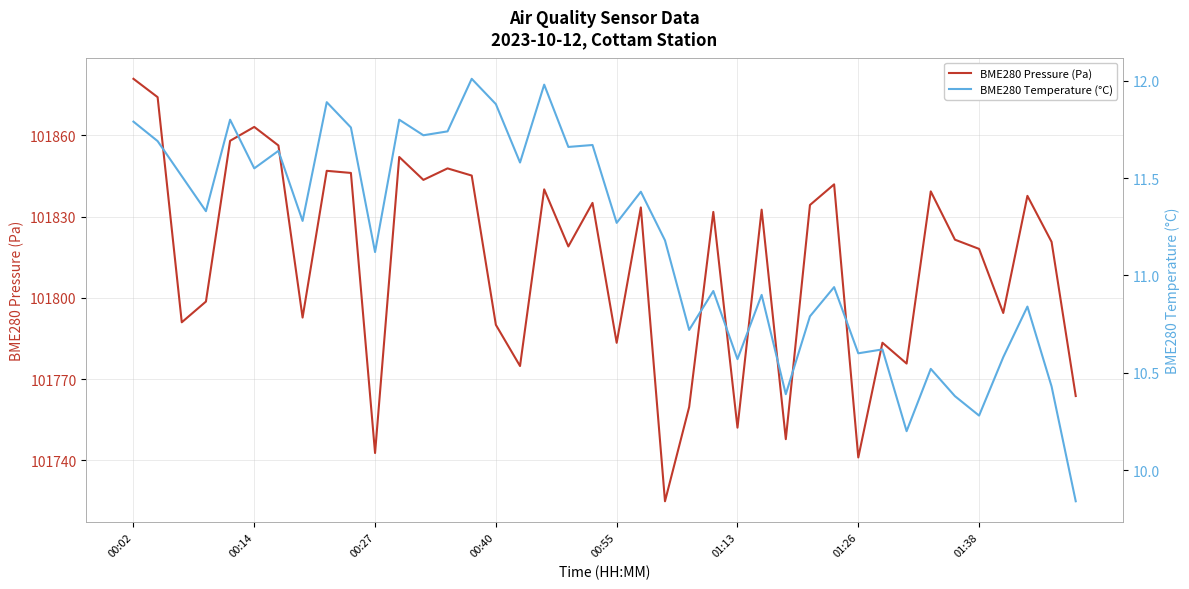

The BME280 Pressure (Pa) series shows 101839.3 at 33. True or false?

True